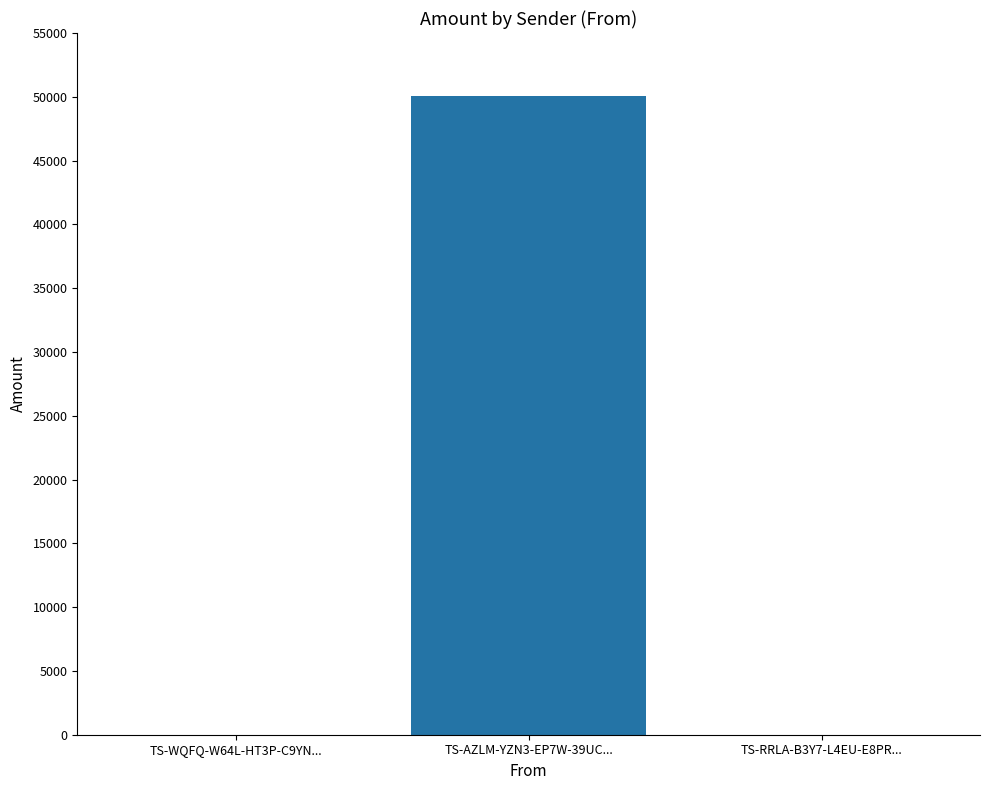

What is the sum of all values?

50054